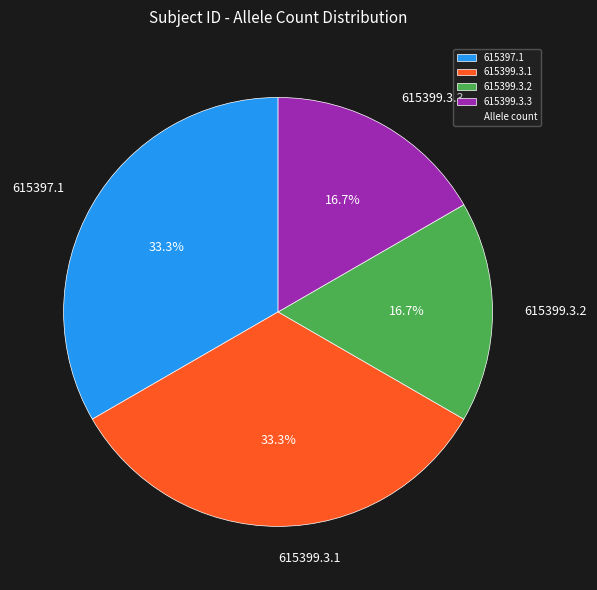

Count the number of slices in the pie.

4